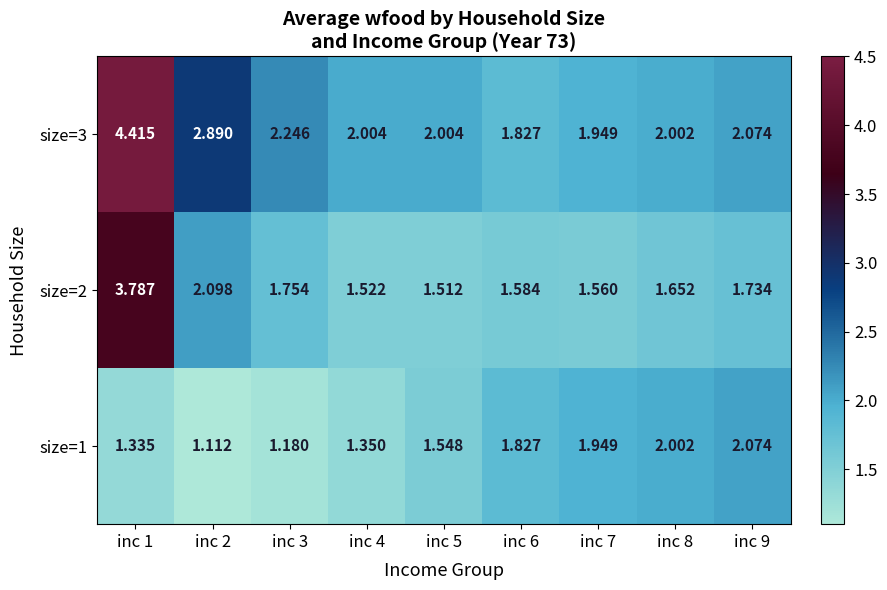

Between inc 1 and inc 4, which series saw the biggest shift?

size=3